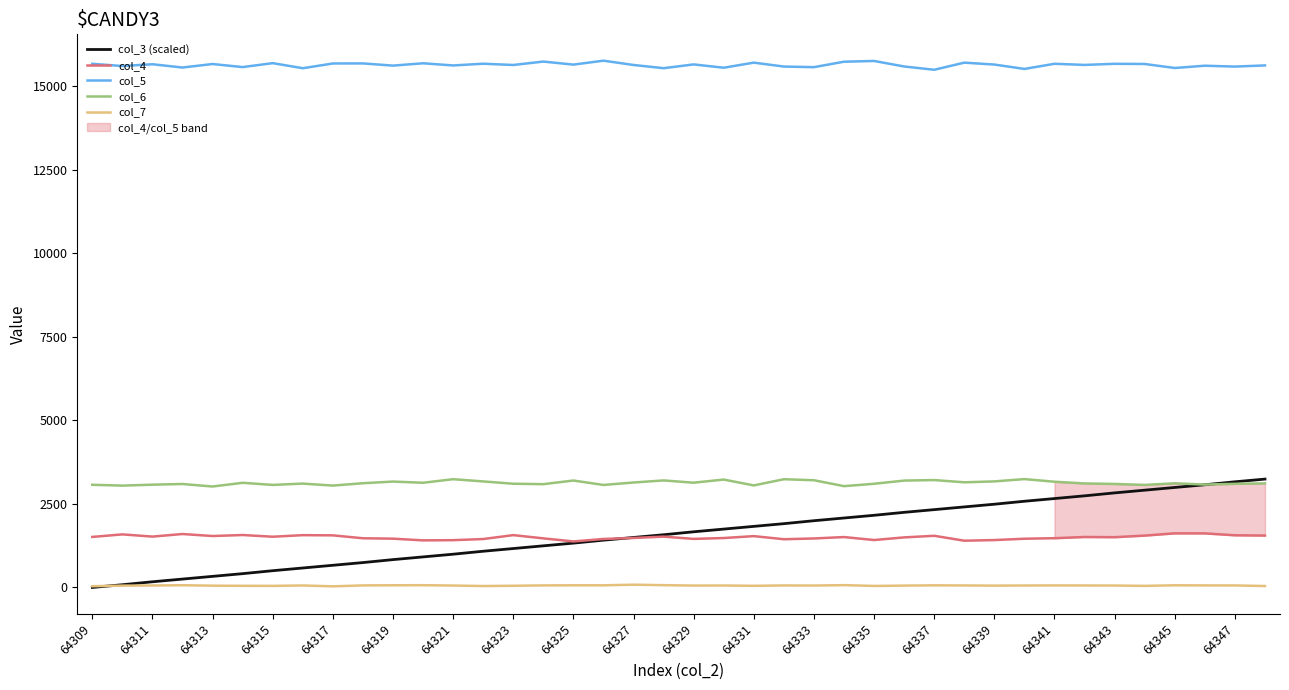

The col_6 series shows 3212.0 at 64337. True or false?

True